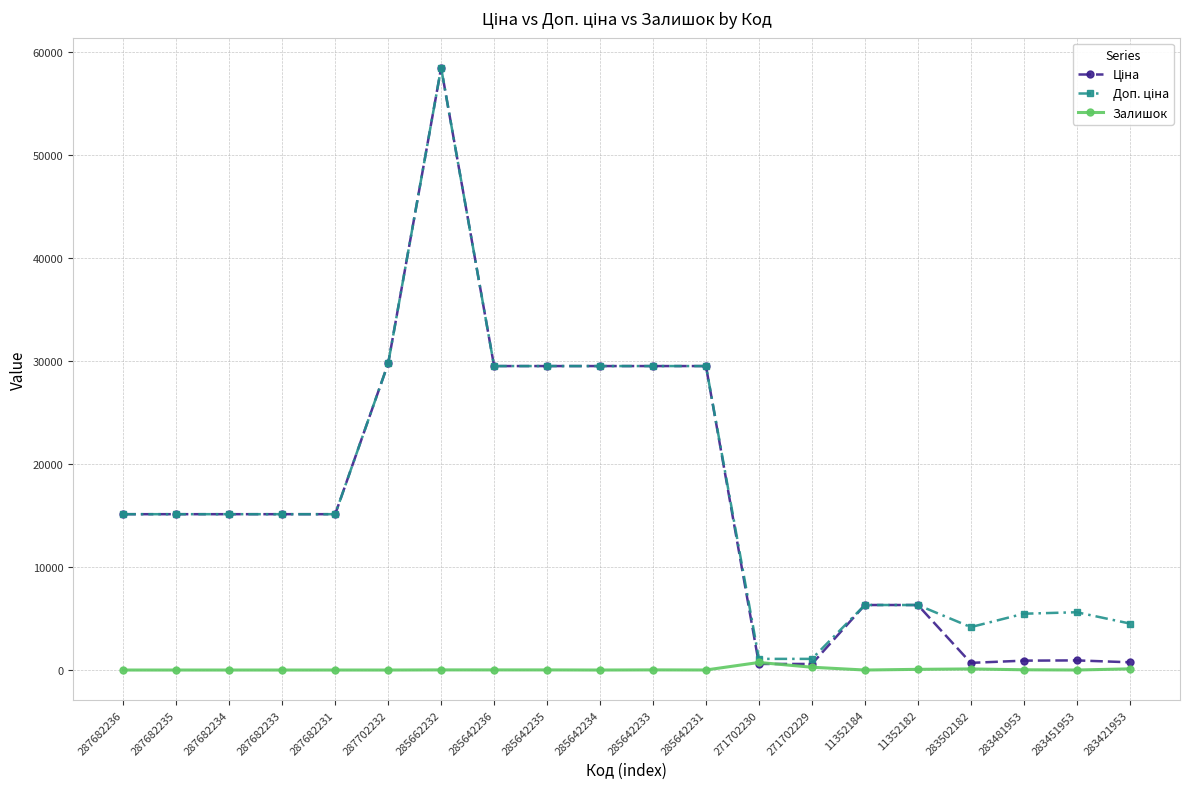

What is the spread (max minus min) of values at 287682233?

15120.0